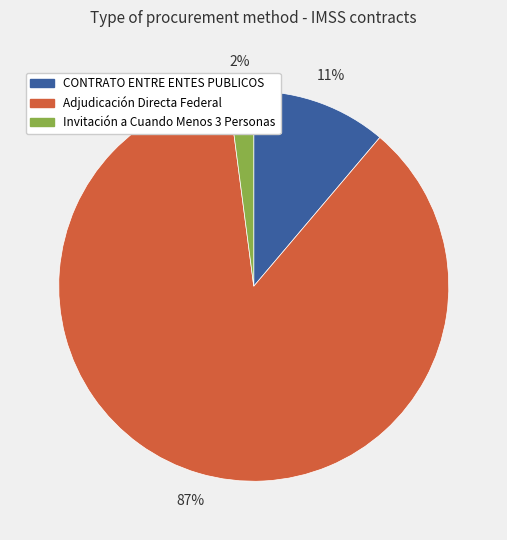

Is it true that Adjudicación Directa Federal is 87% of the pie?

True